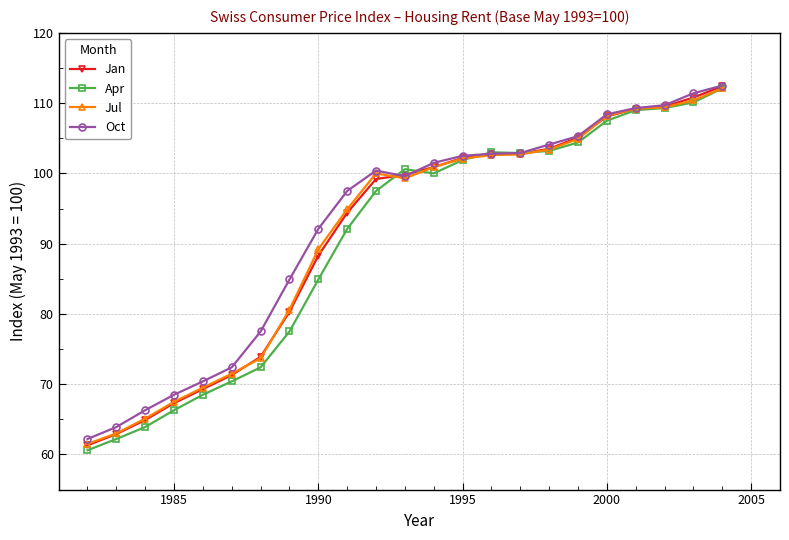

What is the maximum value for Oct?

112.5